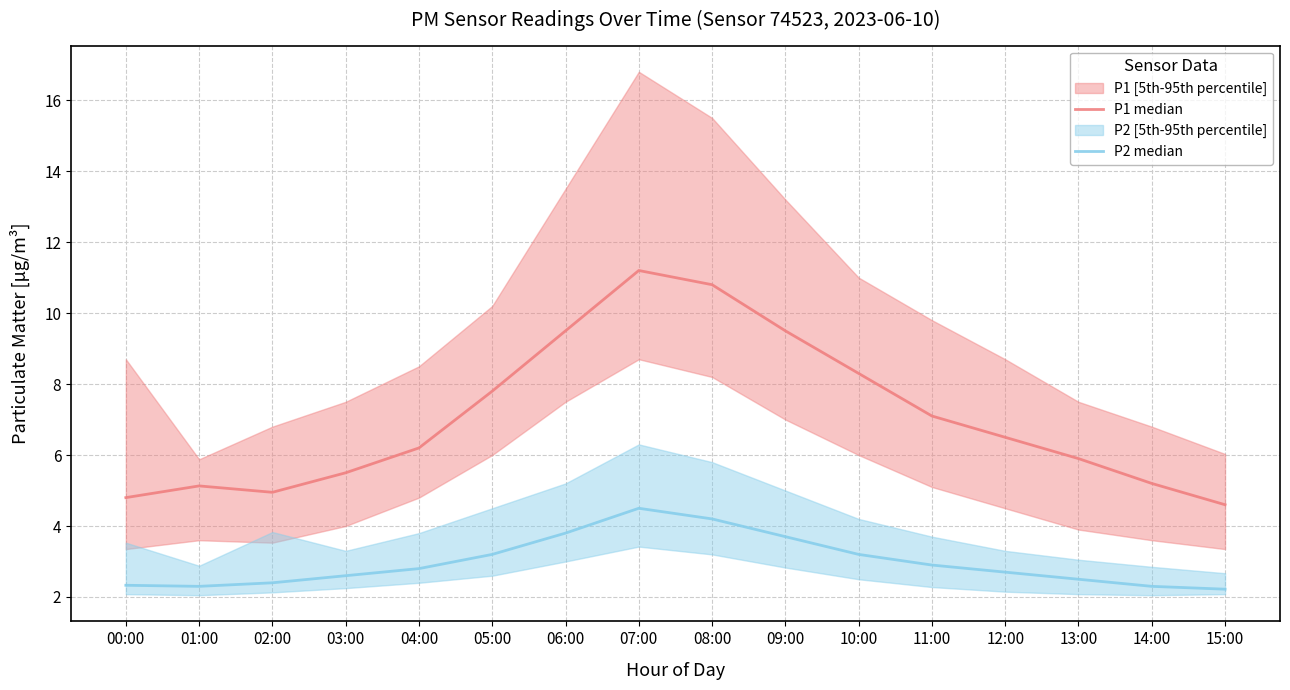

Which category has the highest value in the P2 median series?

07:00